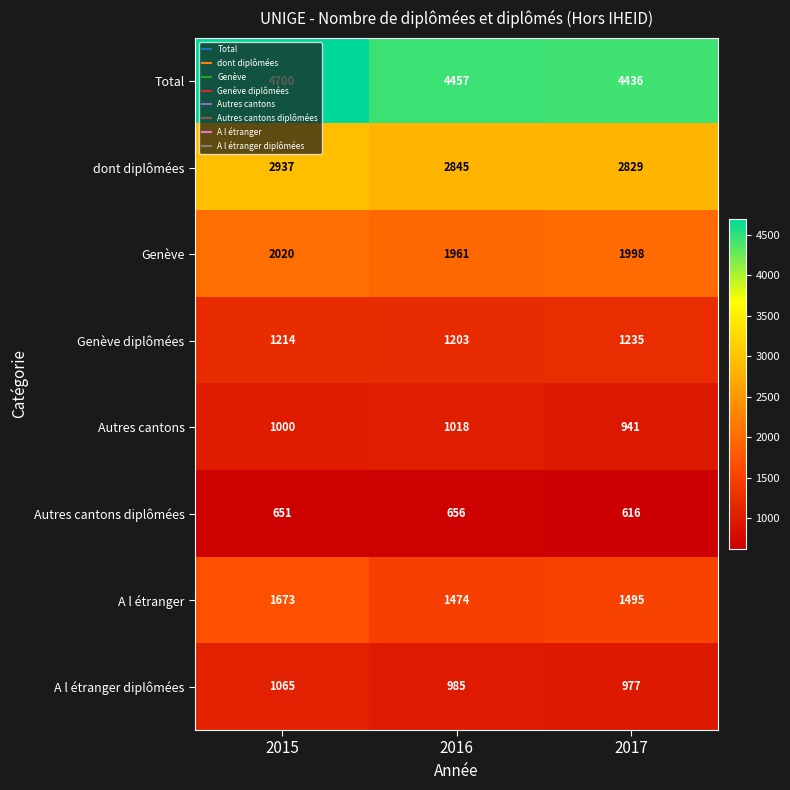

How many Genève diplômées values are between 1203 and 1235?

3